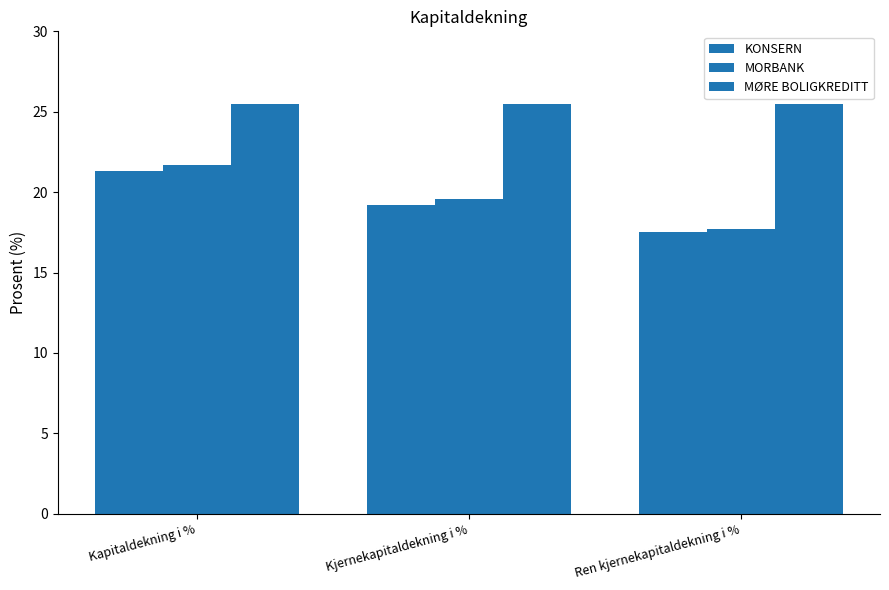

Reading right to left, list all the values displayed in this chart.

KONSERN: Ren kjernekapitaldekning i %=17.5	Kjernekapitaldekning i %=19.2	Kapitaldekning i %=21.3
MORBANK: Ren kjernekapitaldekning i %=17.7	Kjernekapitaldekning i %=19.6	Kapitaldekning i %=21.7
MØRE BOLIGKREDITT: Ren kjernekapitaldekning i %=25.5	Kjernekapitaldekning i %=25.5	Kapitaldekning i %=25.5